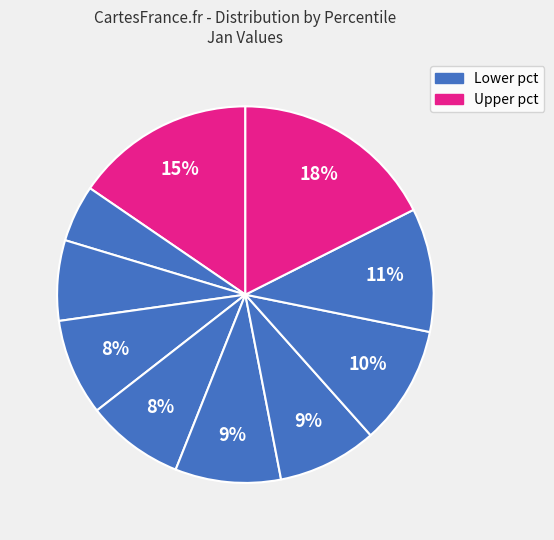

How many segments does this pie chart have?

10